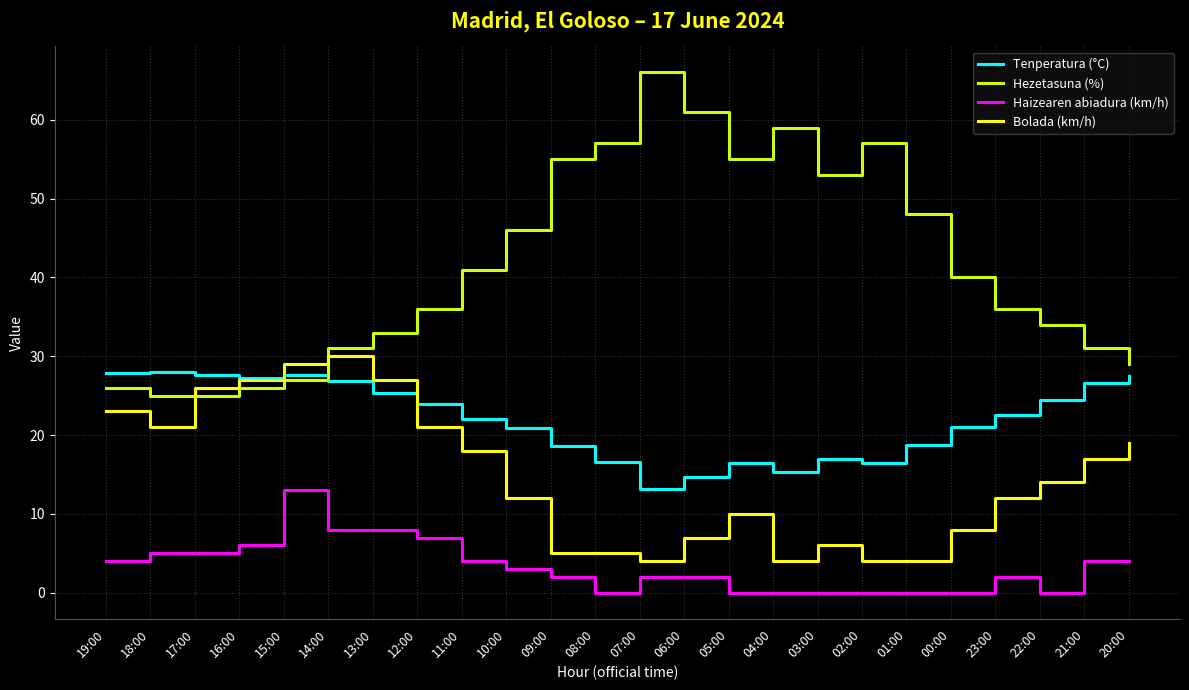

True or false: Hezetasuna (%) and Bolada (km/h) cross at least once.

True